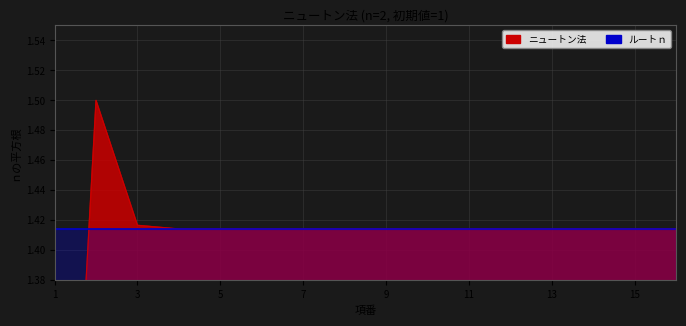

The value at 6 is 1.4. True or false?

True